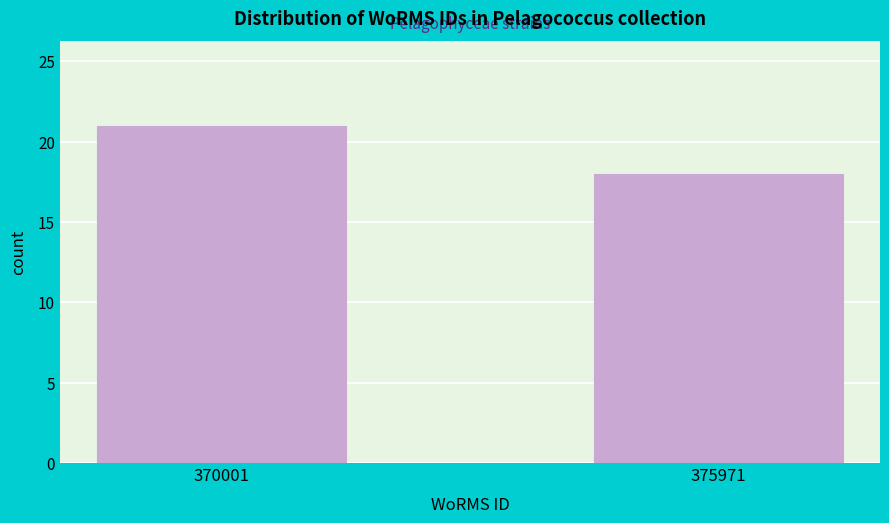

Reading left to right, list all the values displayed in this chart.

21	18